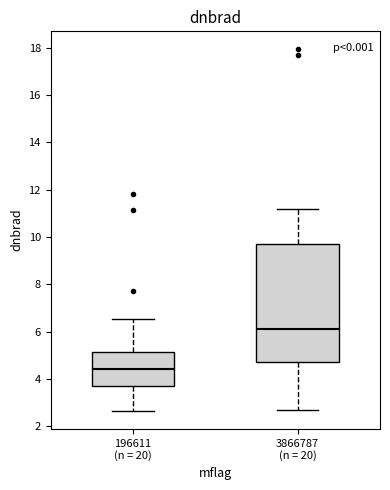

Which box's median line is the lowest?

196611 (n = 20)